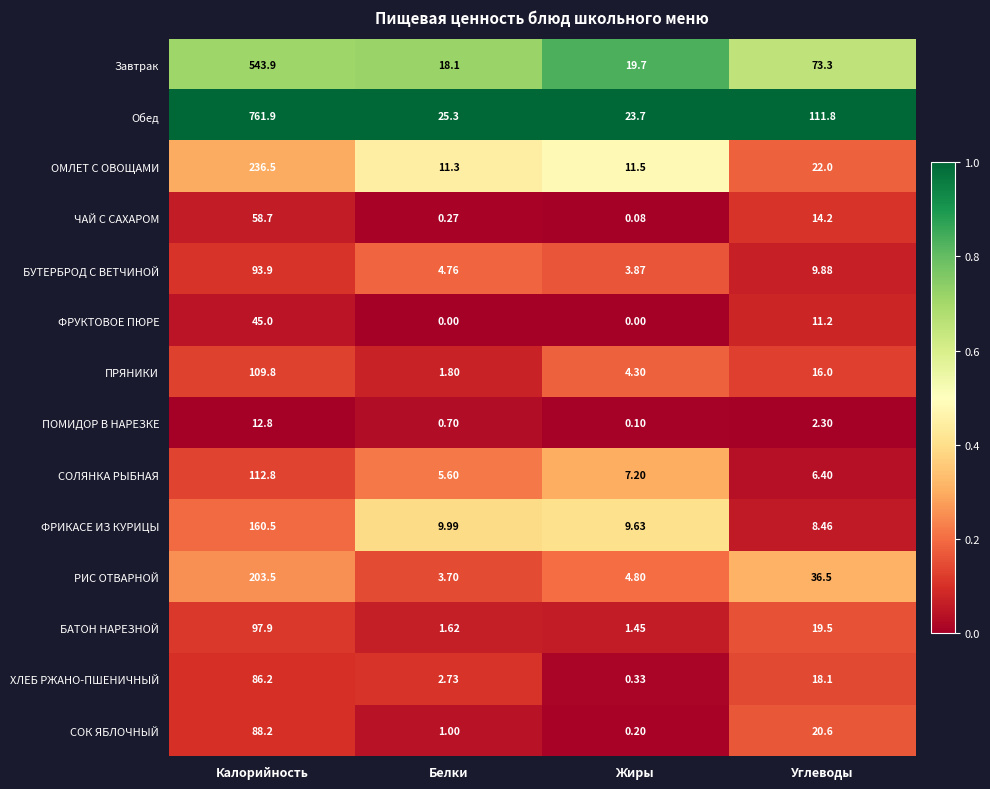

Which series has the largest total across all categories?

Обед